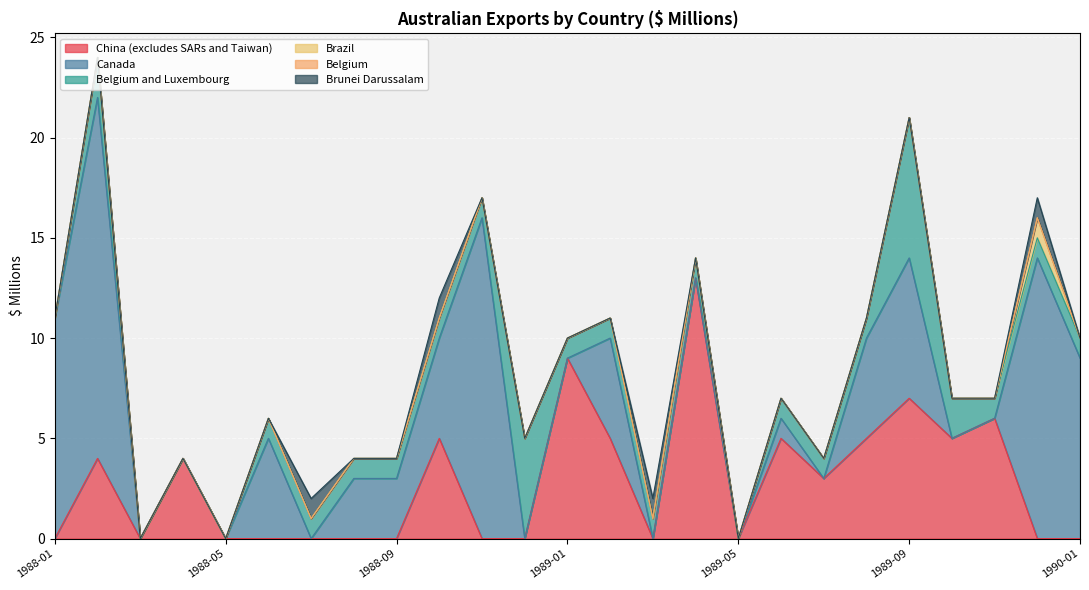

What are all the series names shown in the legend?

China (excludes SARs and Taiwan), Canada, Belgium and Luxembourg, Brazil, Belgium, Brunei Darussalam